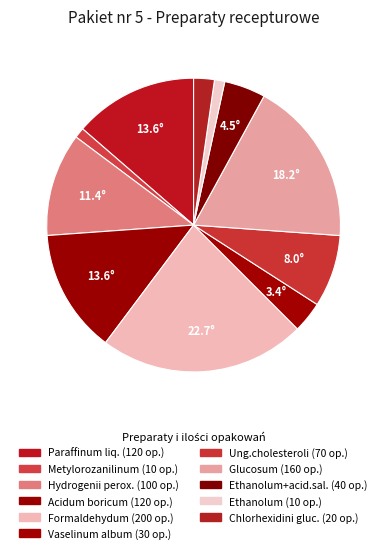

How many slices are in this pie chart?

11